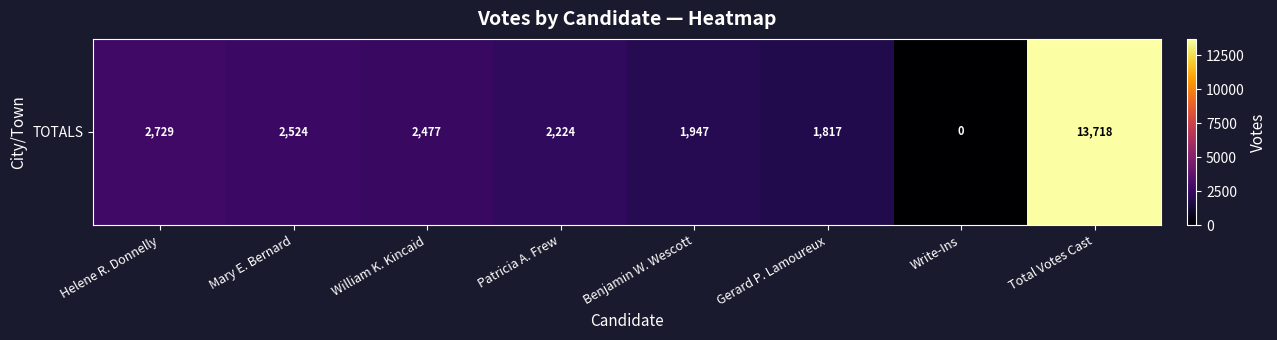

How many data points are less than 2477?

4